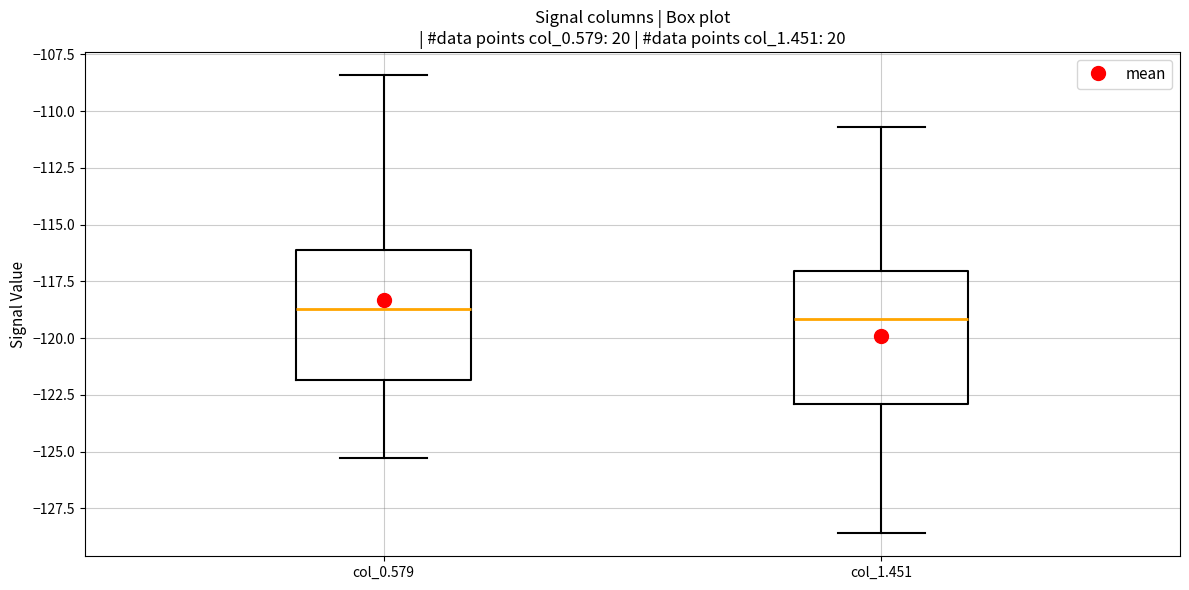

Reading left to right, transcribe this box plot: for each box, give where its median line is, the range the box spans, and where its two whiskers end, as read against the y-axis. The values are not printed on the chart, so give them approximately, as read against the axis.

col_0.579: median -118.5, box -122.0 to -116.0, whiskers -125.5 to -108.5
col_1.451: median -119.0, box -123.0 to -117.0, whiskers -128.5 to -110.5